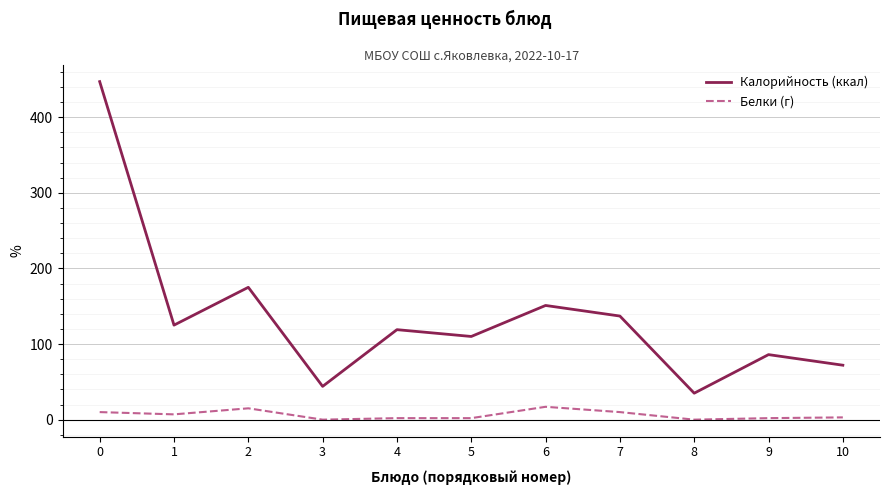

Rank the series by their maximum value, from lowest to highest.

Белки (г), Калорийность (ккал)